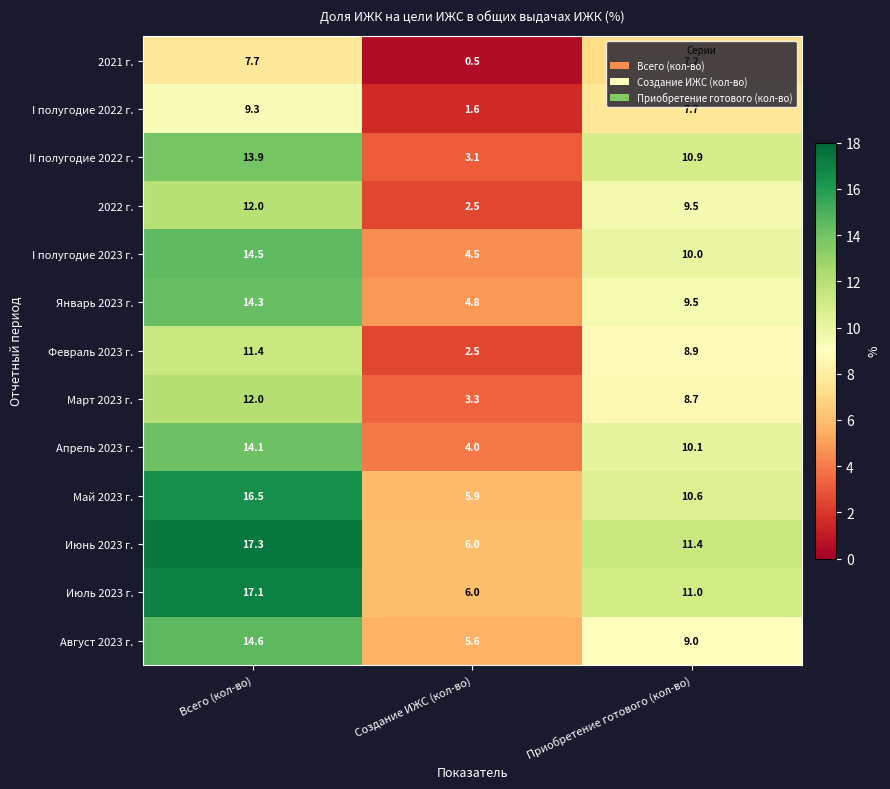

What is the total value across all series at Создание ИЖС (кол-во)?

50.3